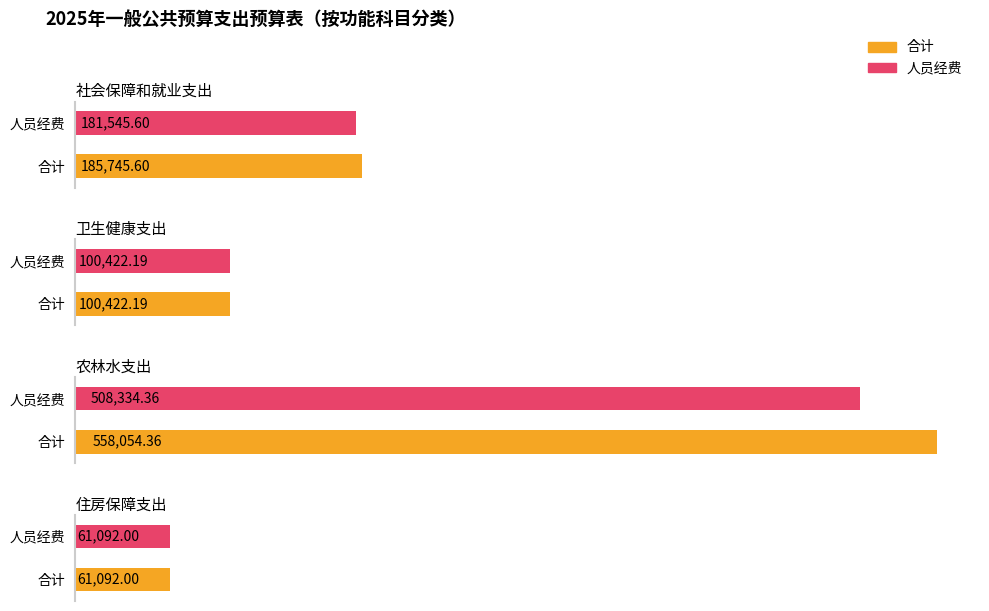

What are all the series names shown in the legend?

合计, 人员经费